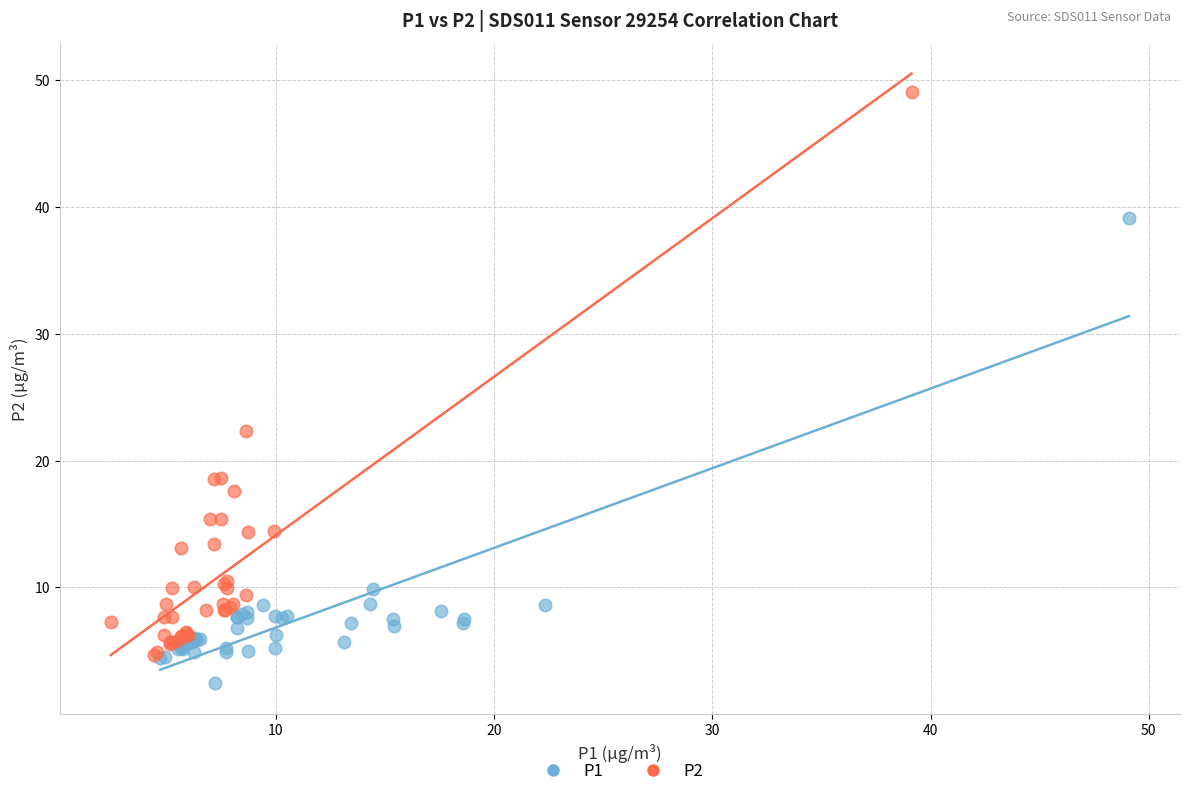

Which series reaches the minimum Y coordinate?

P1